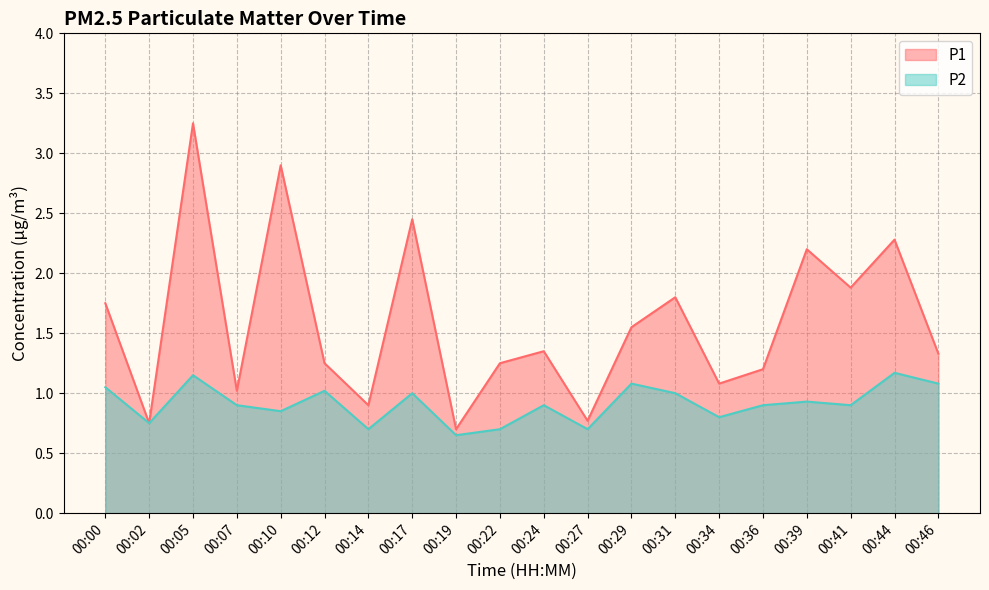

How many interior local valleys does the P2 series have?

7